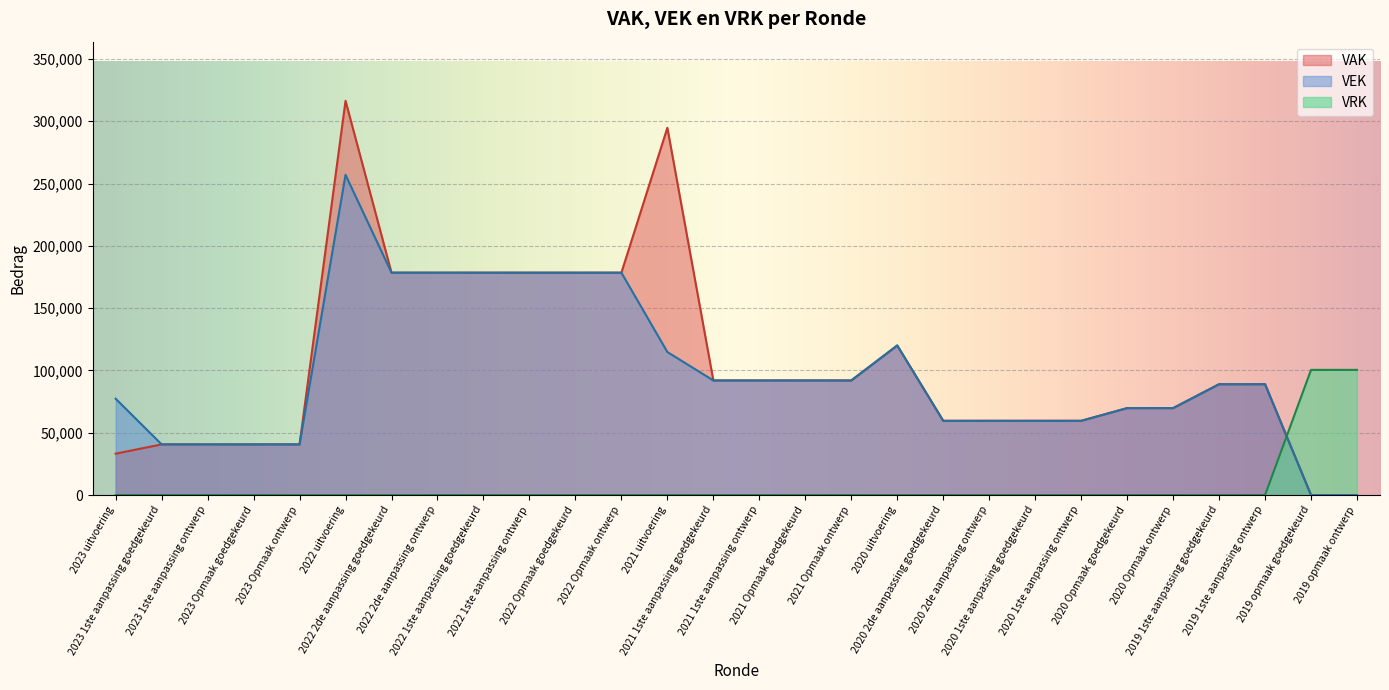

At which category is the sum across all series the highest?

2022 uitvoering